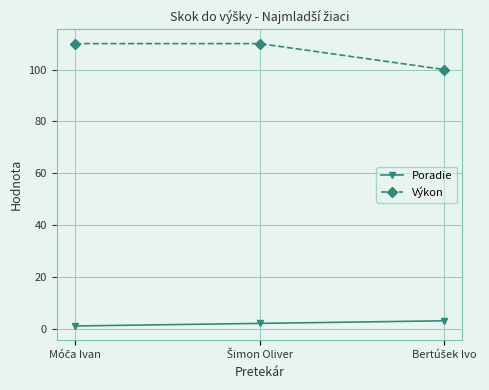

Does the chart have visible grid lines?

Yes